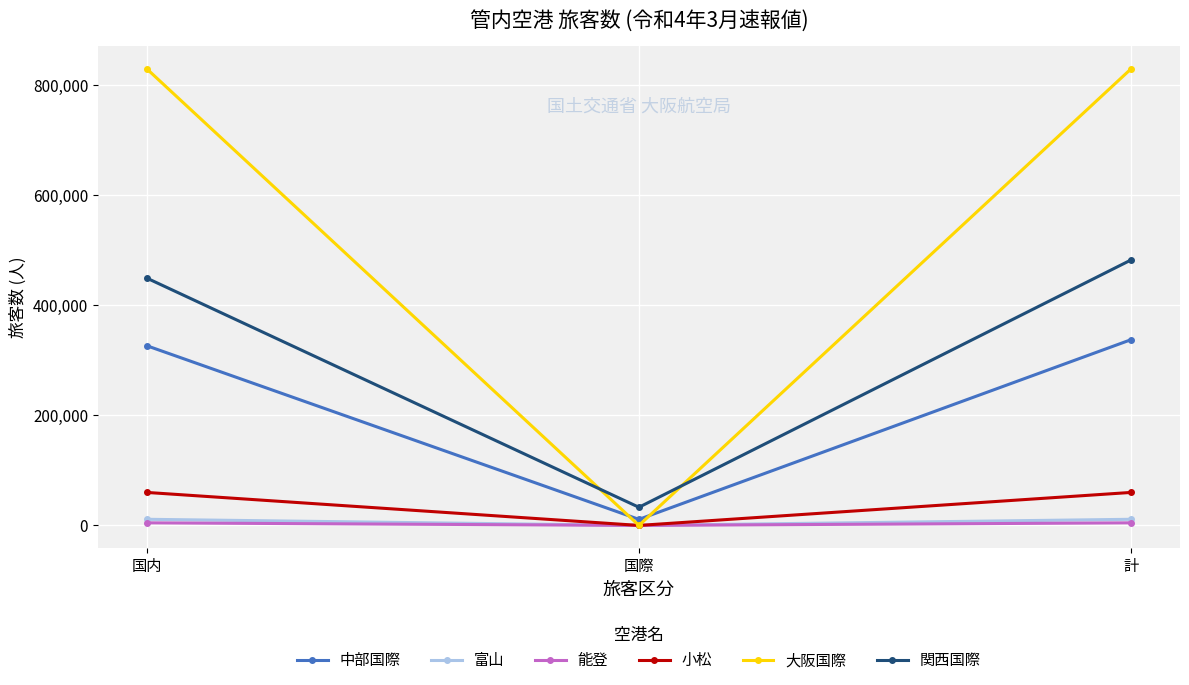

Rank the categories by 関西国際 value from lowest to highest.

国際, 国内, 計